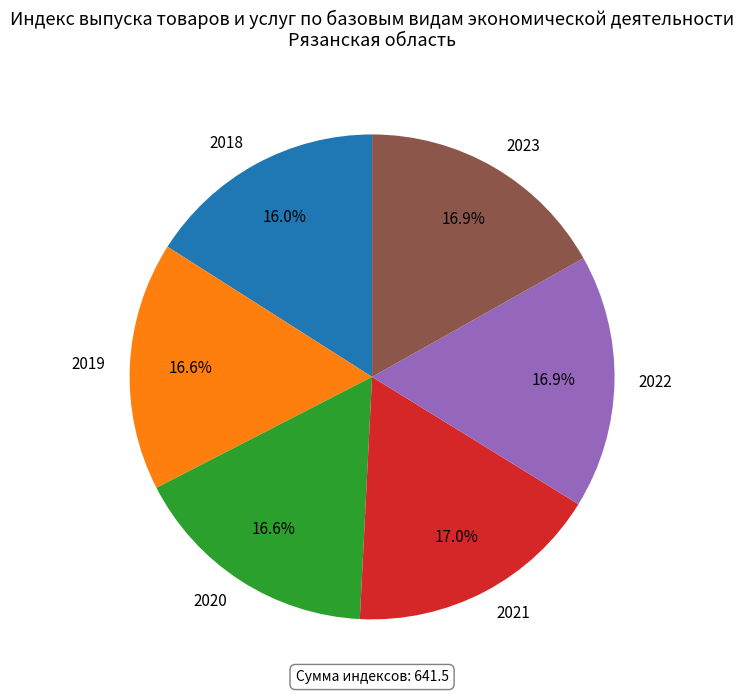

Which category has the smallest portion of the pie?

2018